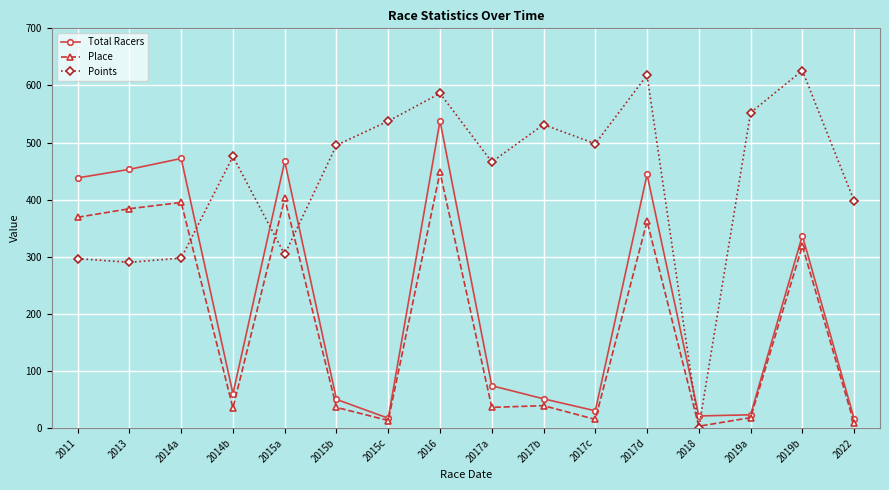

At which label does Total Racers reach its peak?

2016